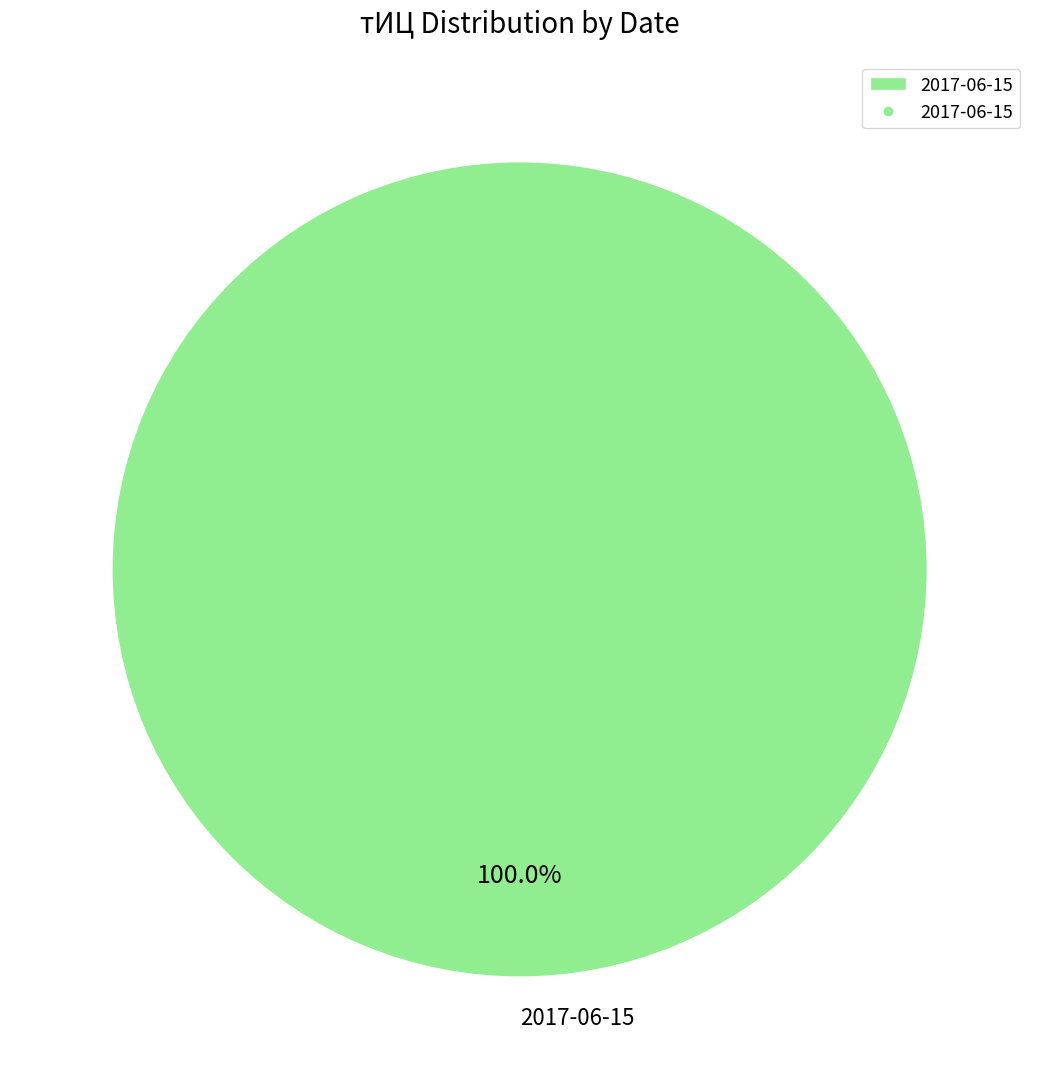

Rank the categories by value from lowest to highest.

2017-06-15